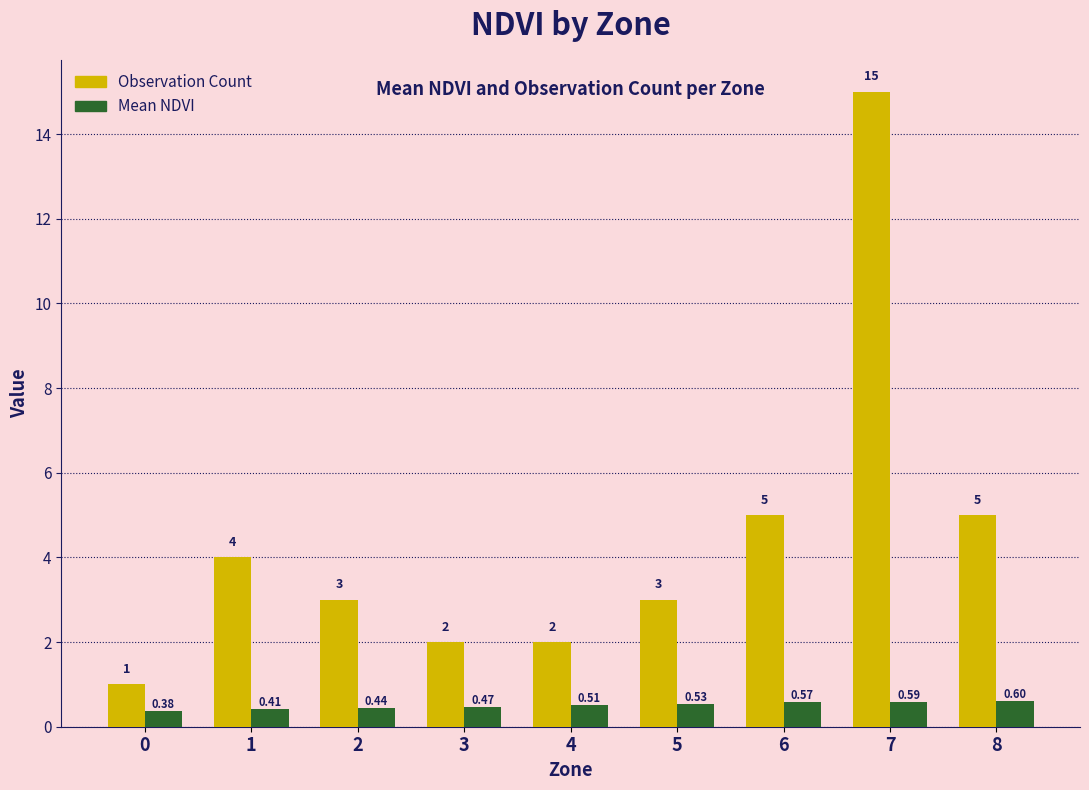

Is the value of Mean NDVI at 4 greater than the value of Observation Count at 6?

No